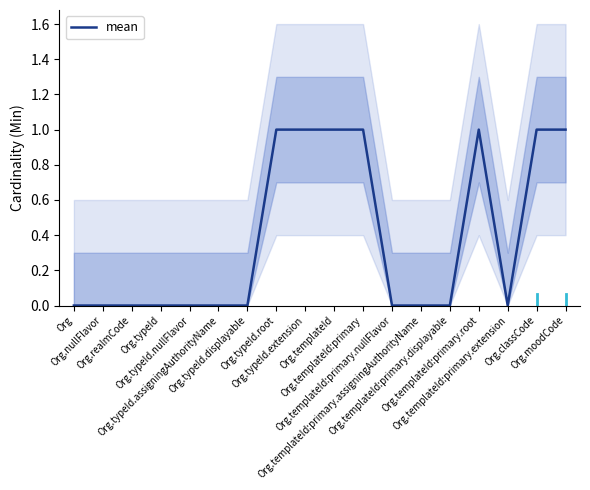

How many values are above zero?

7